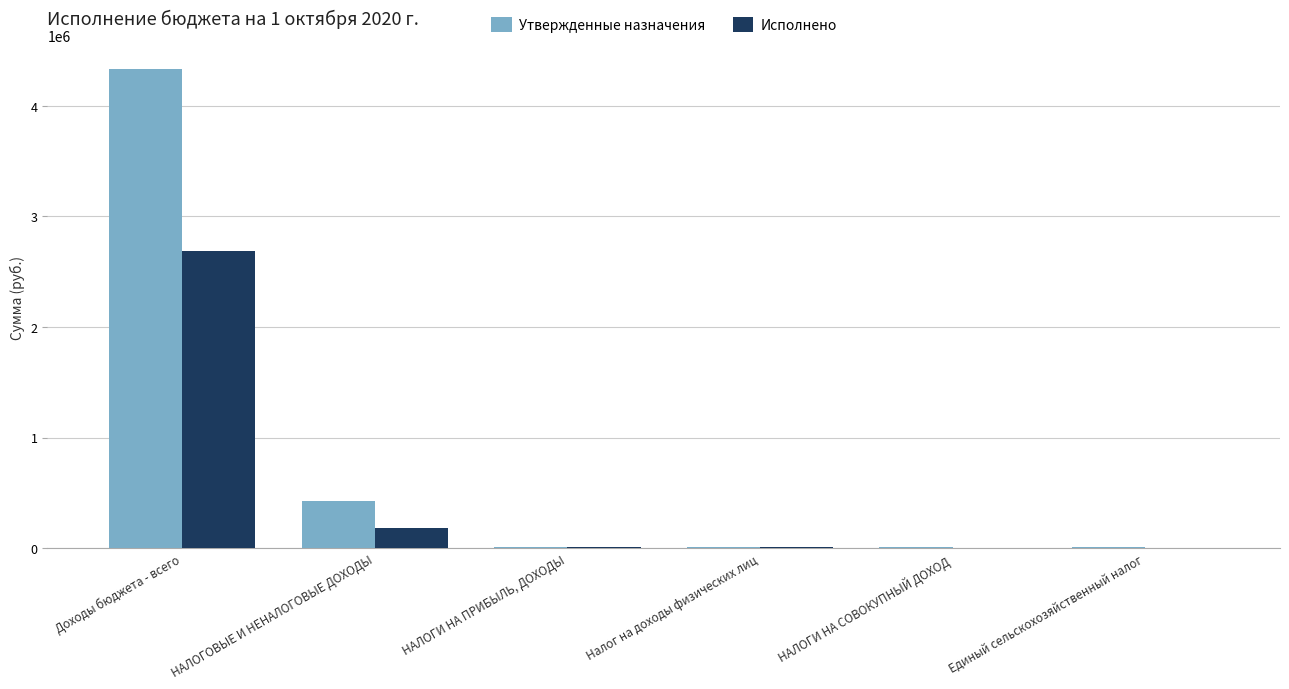

True or false: Утвержденные назначения has a value of 4332259.8 at Доходы бюджета - всего.

True